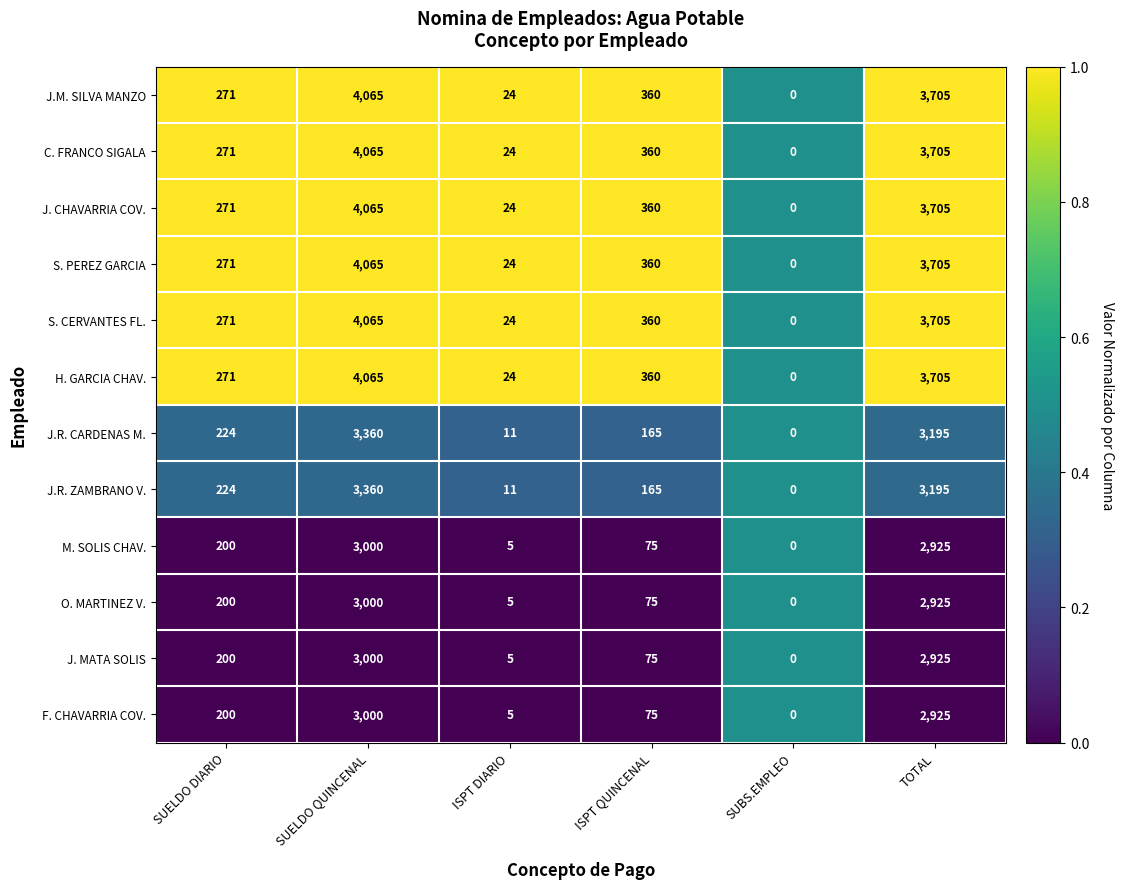

At which category is the sum across all series the highest?

SUELDO QUINCENAL